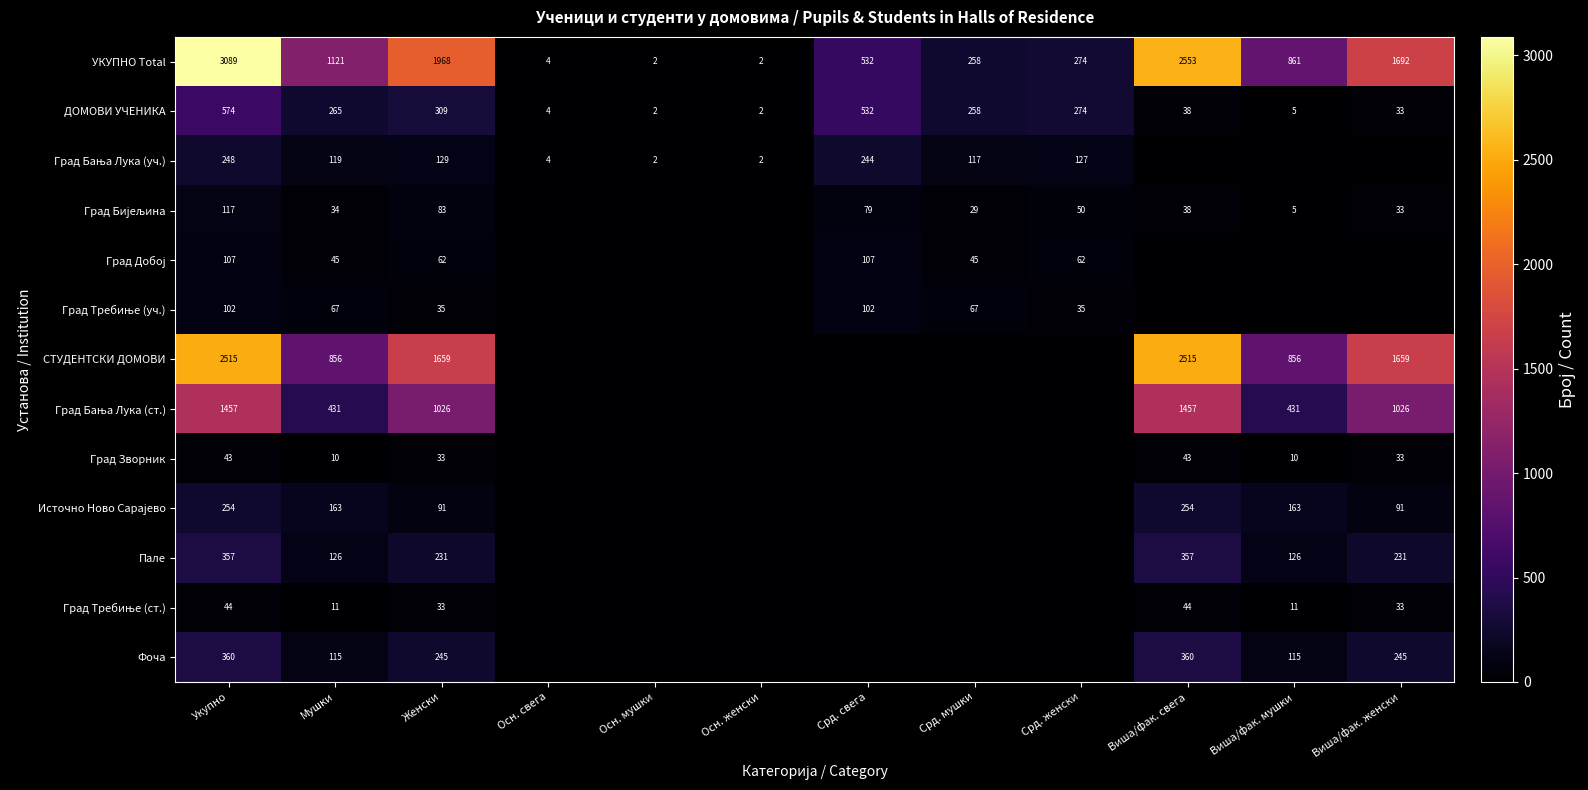

What is the total value across all series at Мушки?

3363